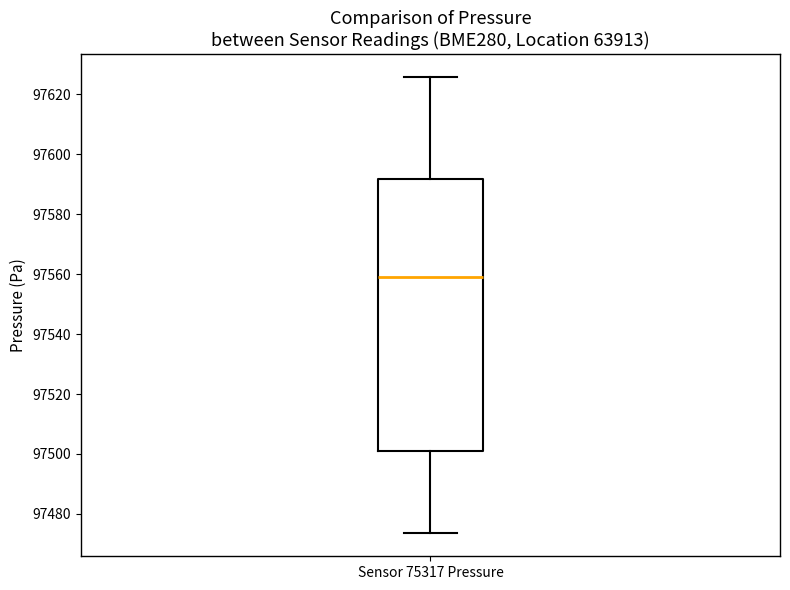

Where is the upper edge of the box for Sensor 75317 Pressure on the y-axis? The values are not printed on the chart, so give them approximately, as read against the axis.

97592